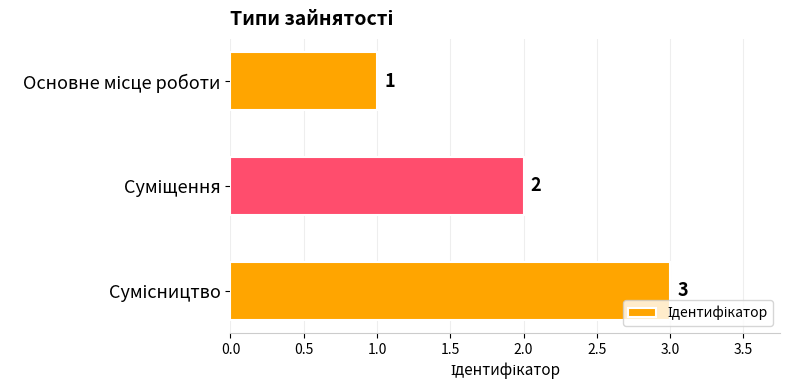

Count the values in the range 1 to 3.

3